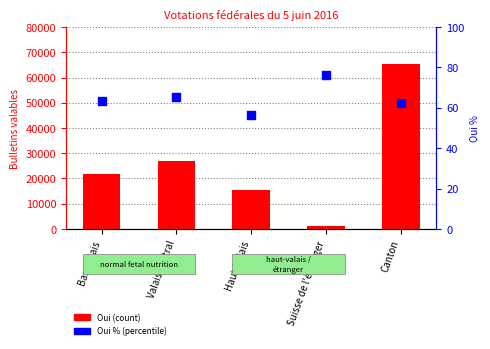

At which category is the sum across all series the highest?

Canton